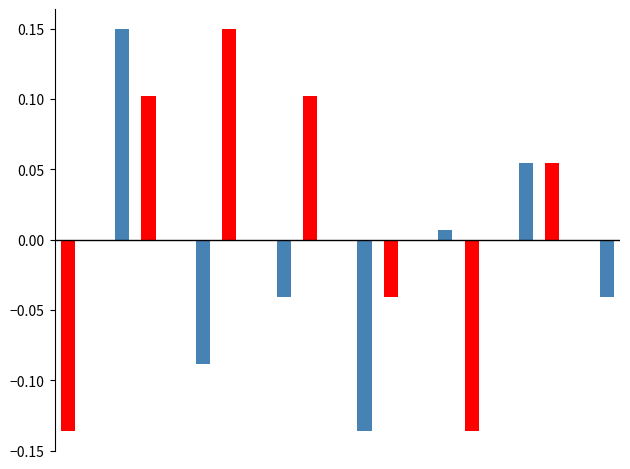

Are the bars grouped side by side (vs. stacked)?

Yes